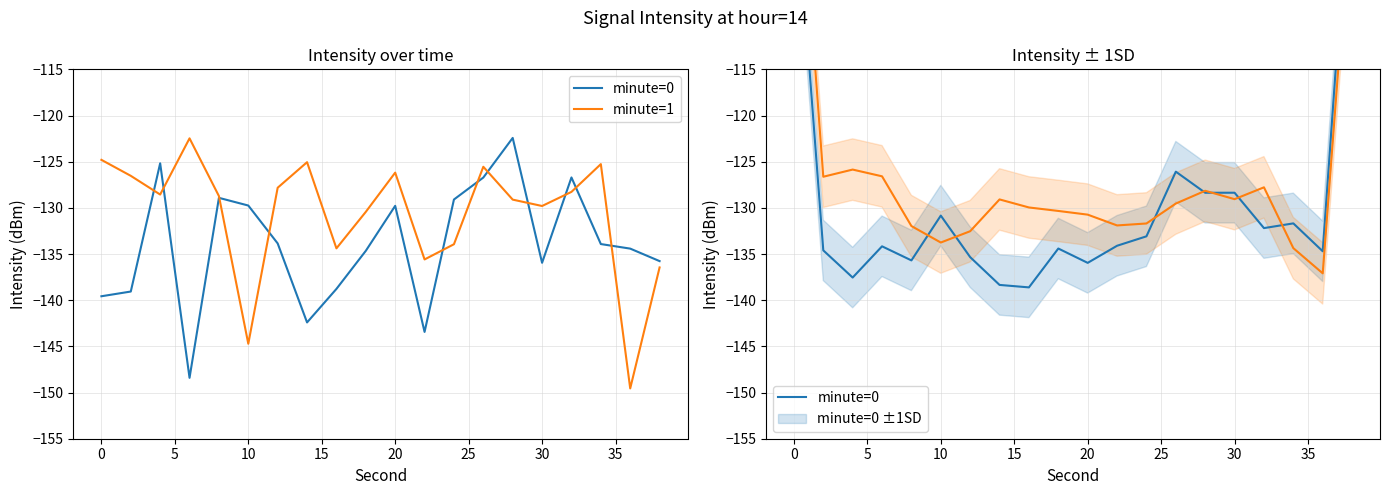

What is the difference between the highest and lowest values at 25?

2.8